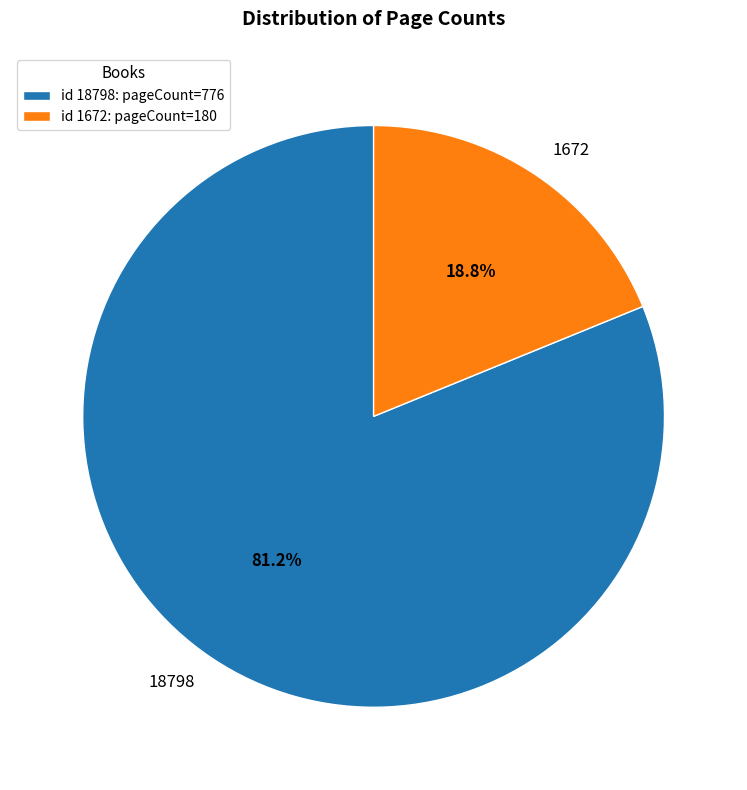

What is the smallest slice in the pie chart?

1672